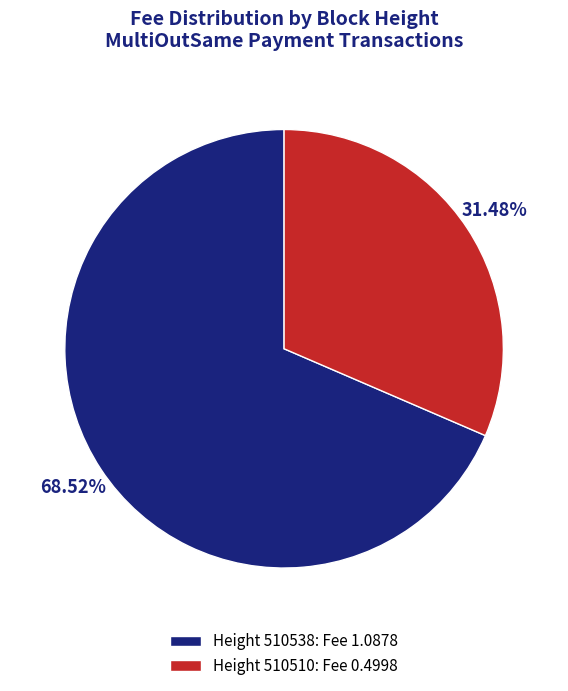

Combined, do Height 510510: Fee 0.4998 and Height 510538: Fee 1.0878 account for over 50%?

Yes